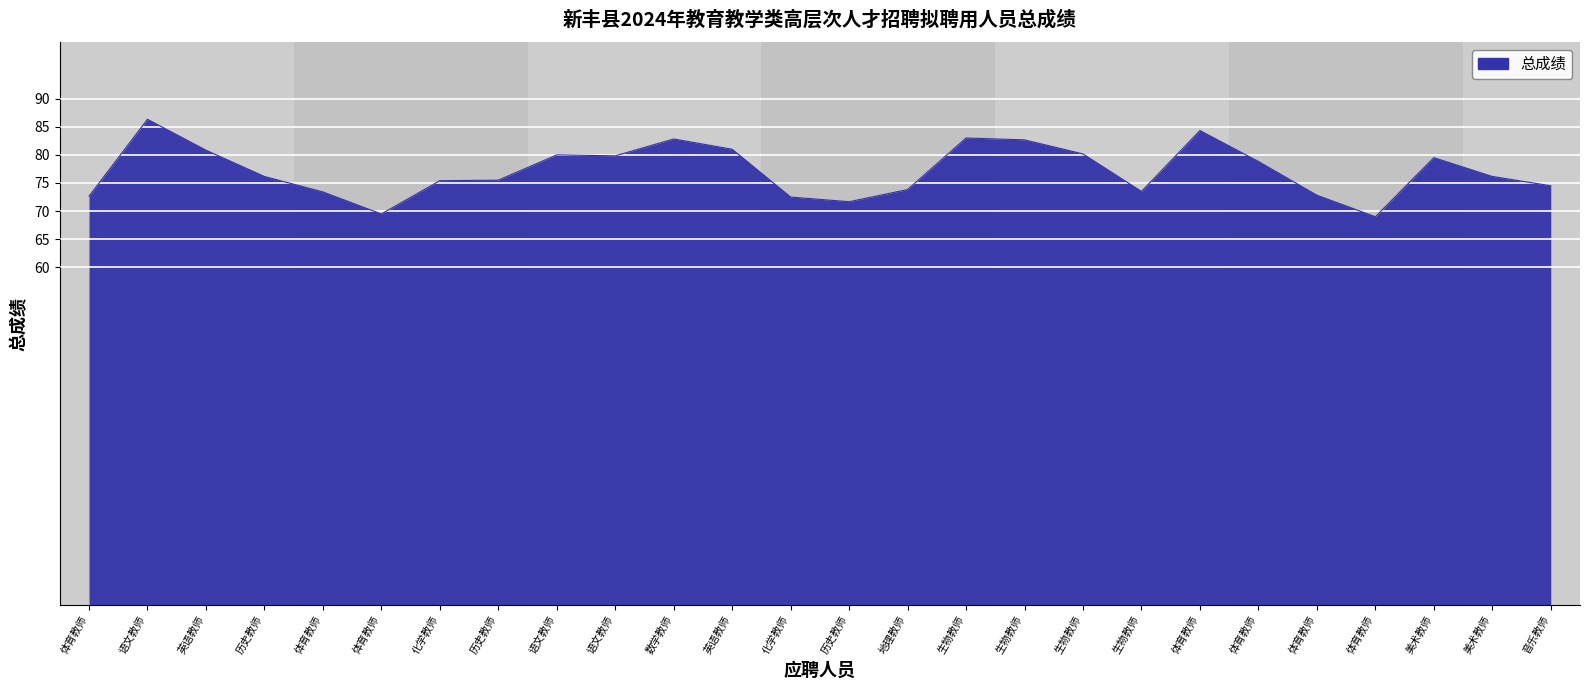

Does the chart have visible grid lines?

Yes